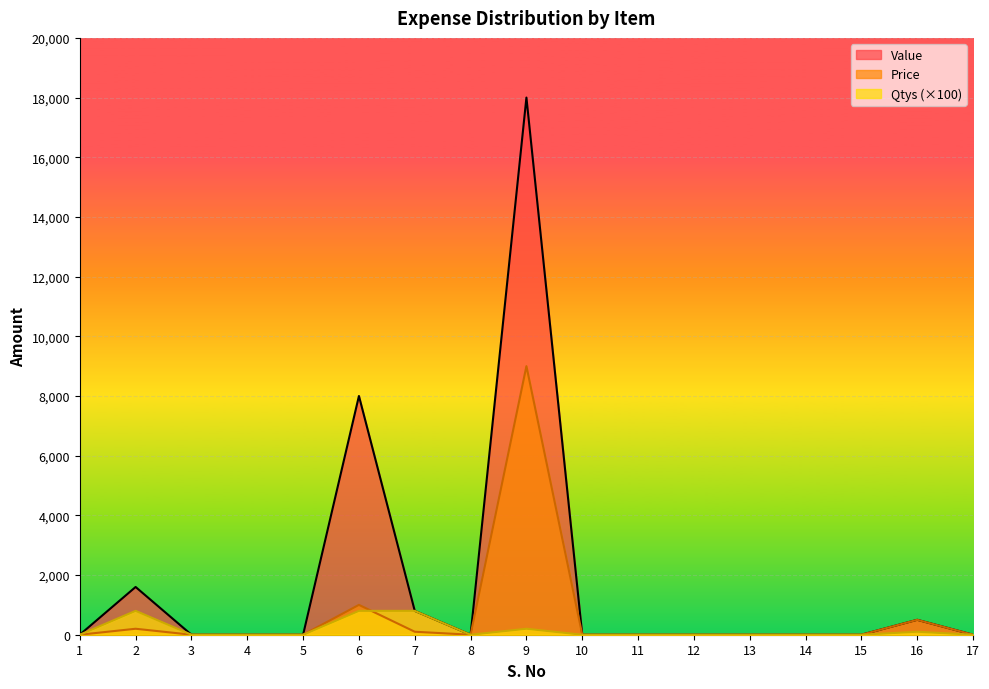

Reading right to left, what are all the values shown in this chart?

Price: 0	500	0	0	0	0	0	0	9000	0	100	1000	0	0	0	200	0
Value: 0	500	0	0	0	0	0	0	18000	0	800	8000	0	0	0	1600	0
Qtys: 0	100	0	0	0	0	0	0	200	0	800	800	0	0	0	800	0